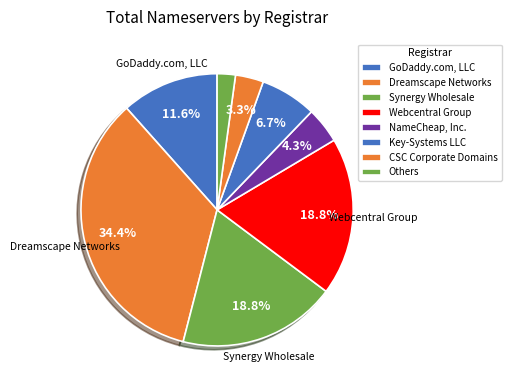

Is there any slice that represents more than half of the pie?

No